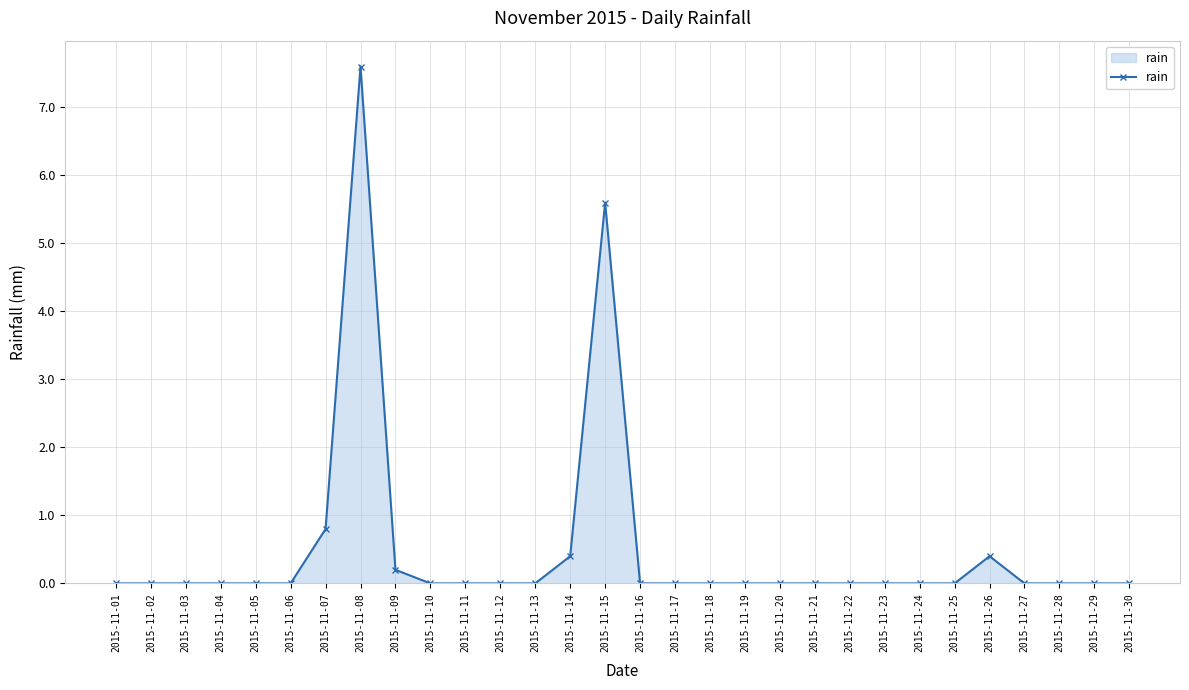

True or false: the data shows 3.1 at 2015-11-18.

False